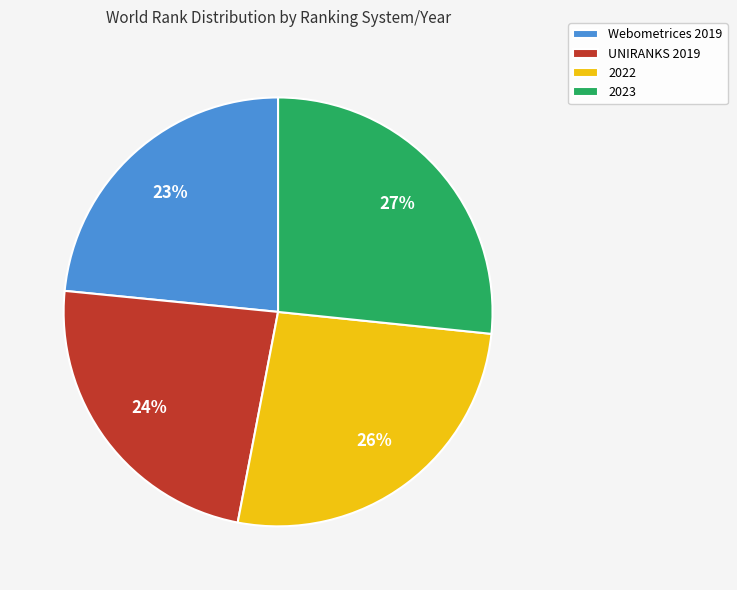

Is the sum of 2023 and 2022 greater than half?

Yes